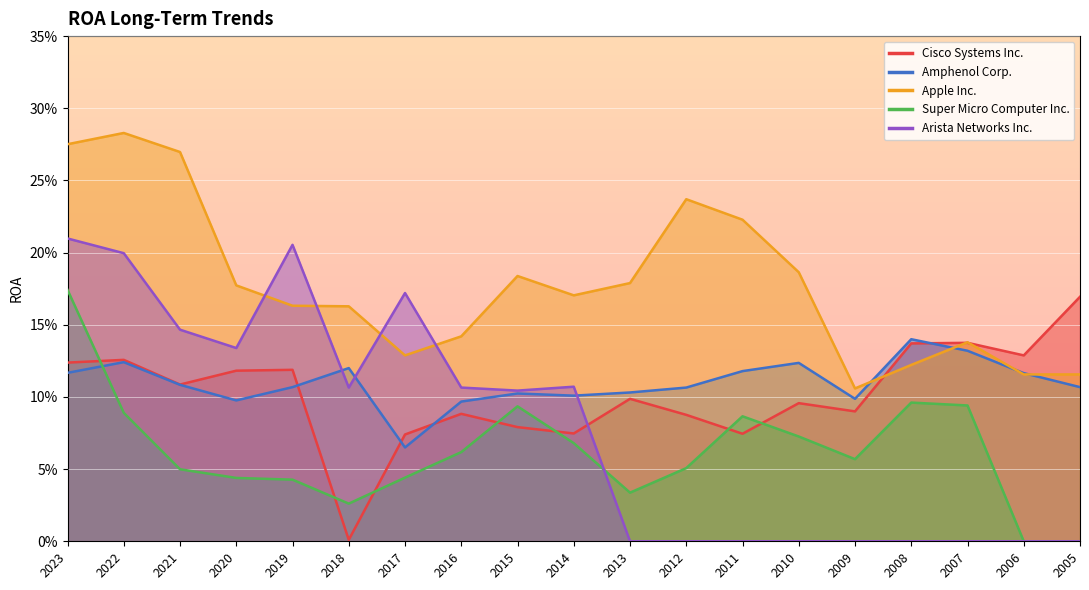

What is the sum of all Amphenol Corp. values?

2.1